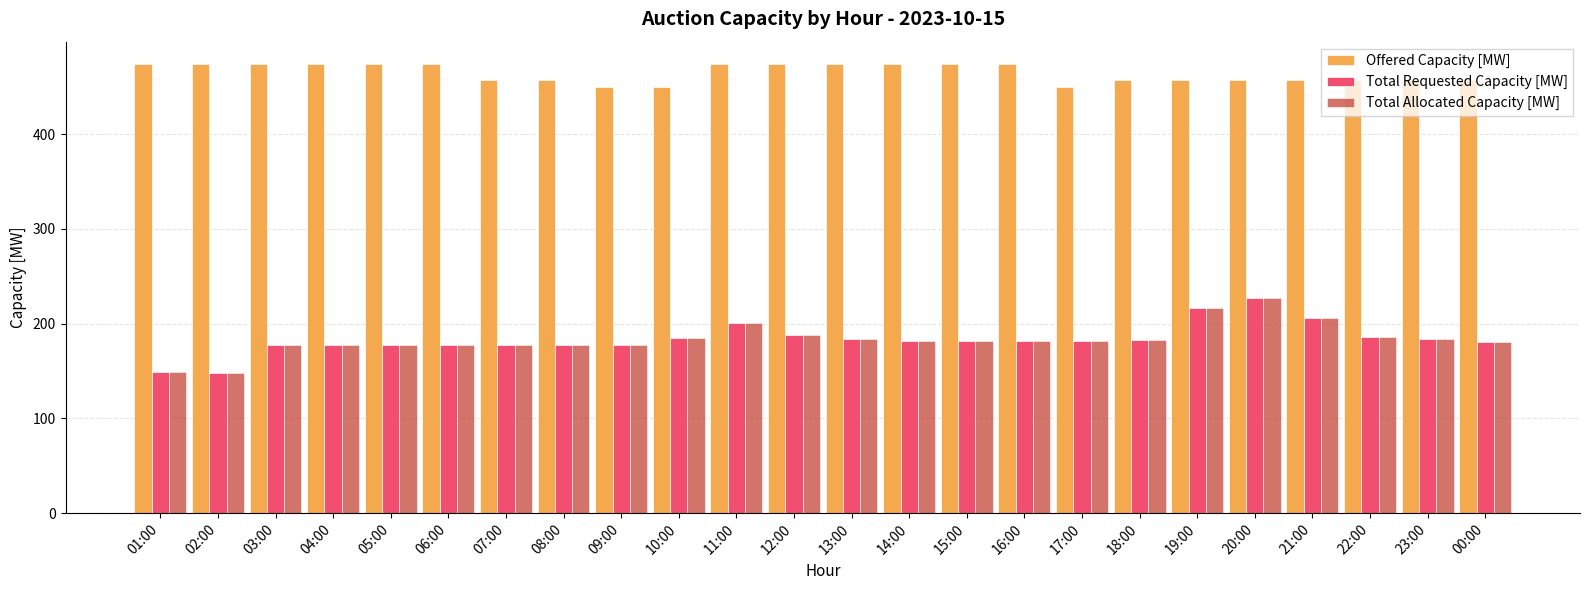

Is it true that Total Allocated Capacity [MW] equals 80 at 19:00?

False